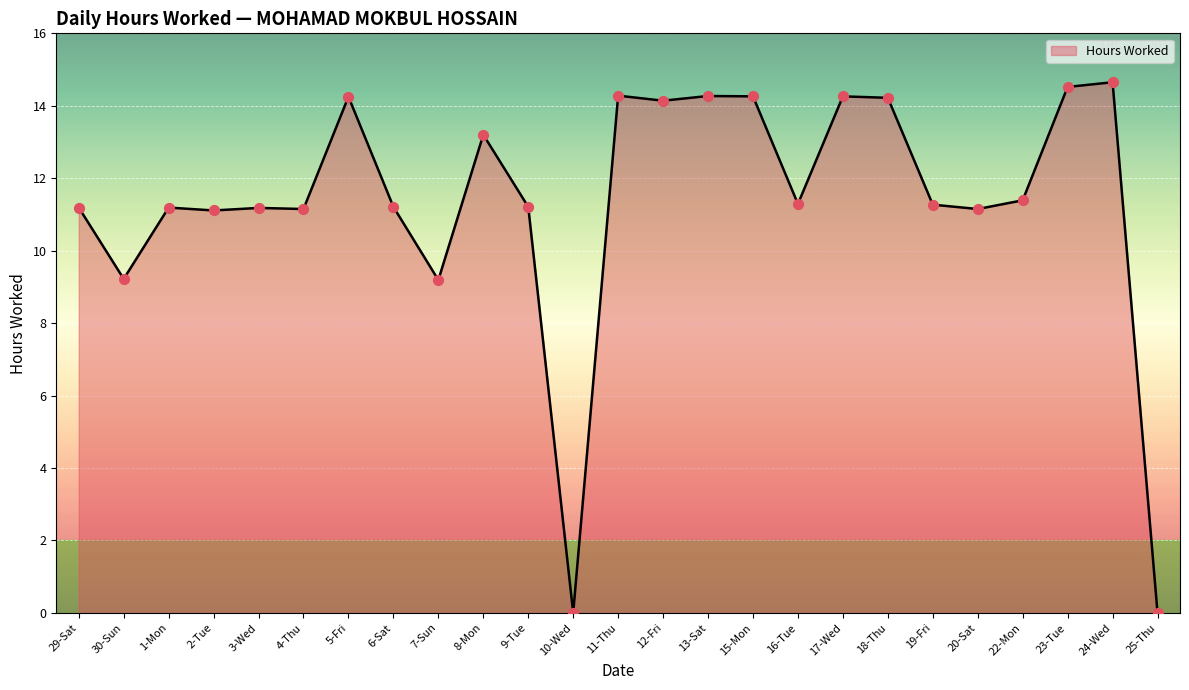

Which has a higher value, 30-Sun or 5-Fri?

5-Fri